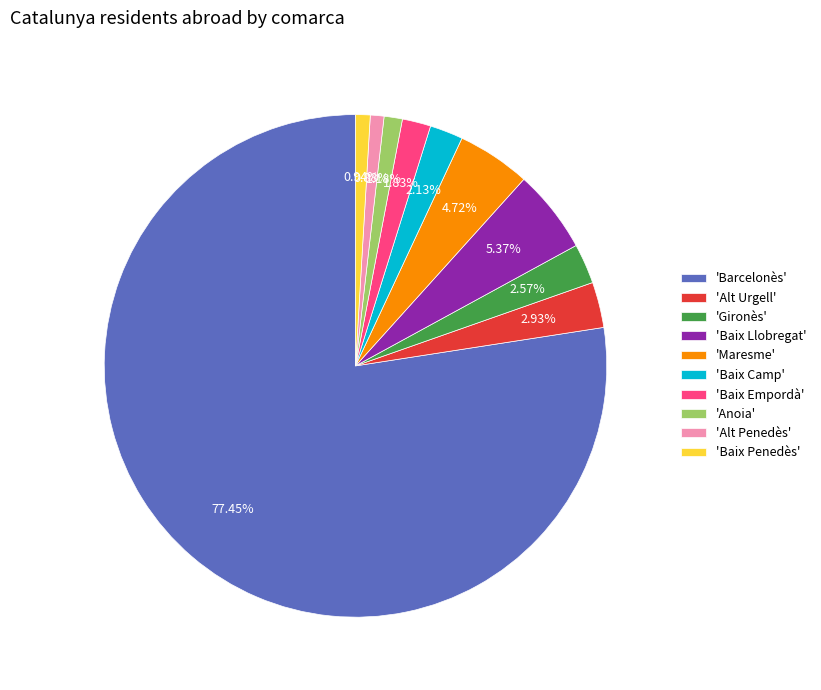

Is the sum of 'Baix Llobregat' and 'Barcelonès' greater than half?

Yes